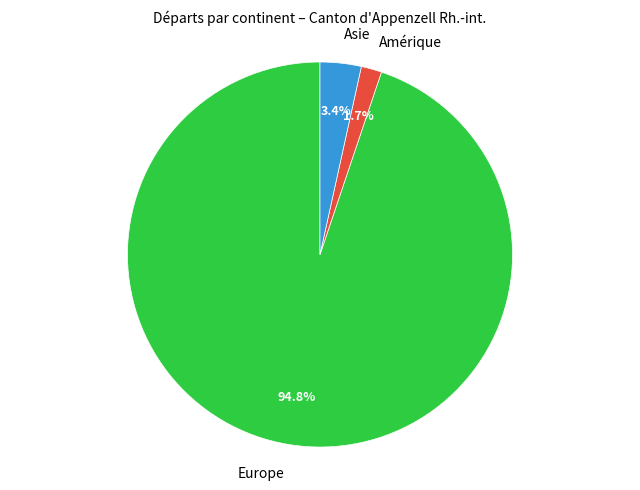

Which slice is the largest?

Europe